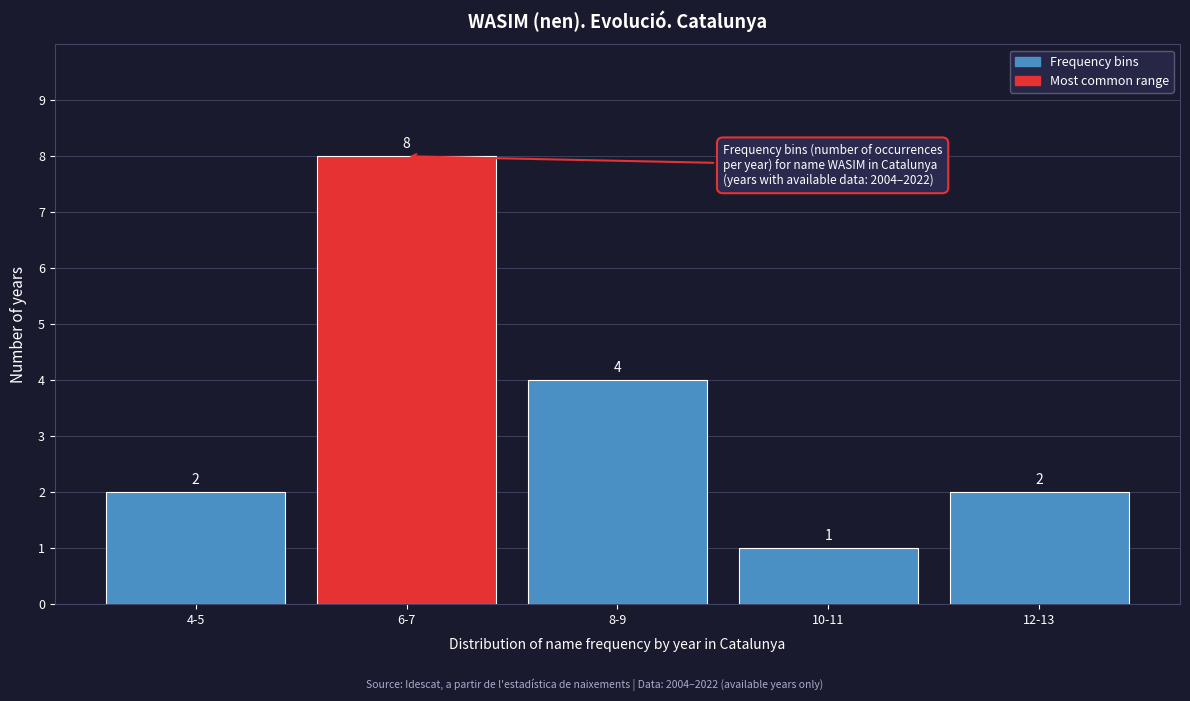

Reading left to right, transcribe all the data shown in this chart.

4-5=2	6-7=8	8-9=4	10-11=1	12-13=2